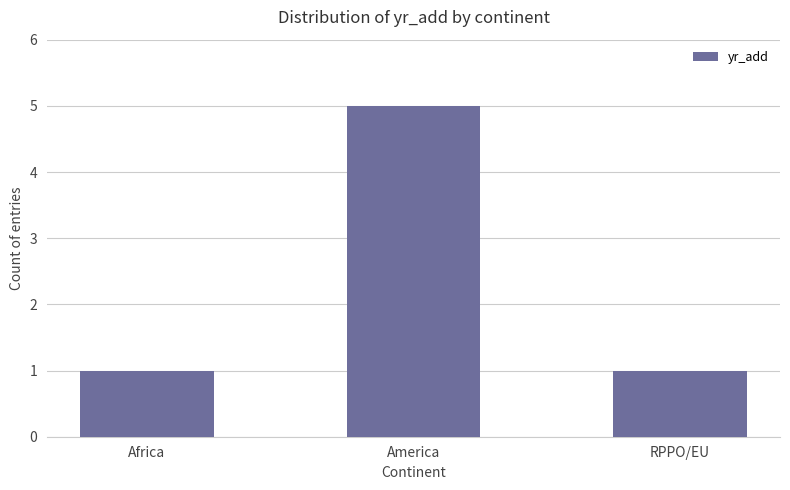

True or false: the data shows 7 at America.

False